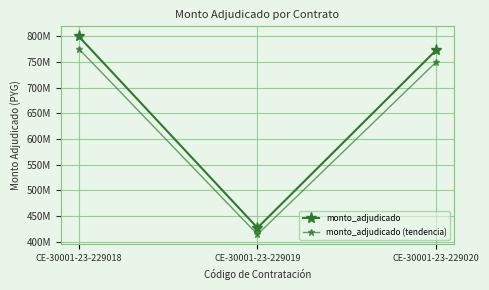

Does the chart have visible grid lines?

Yes